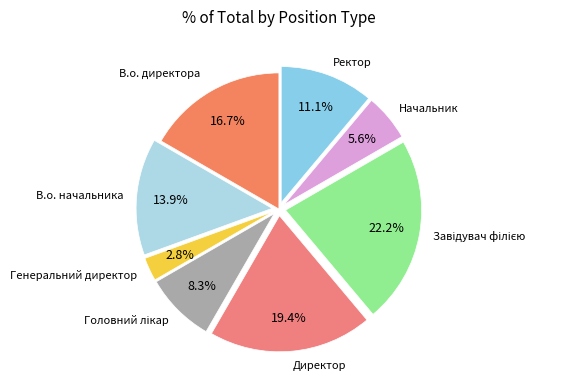

Count the number of slices in the pie.

8